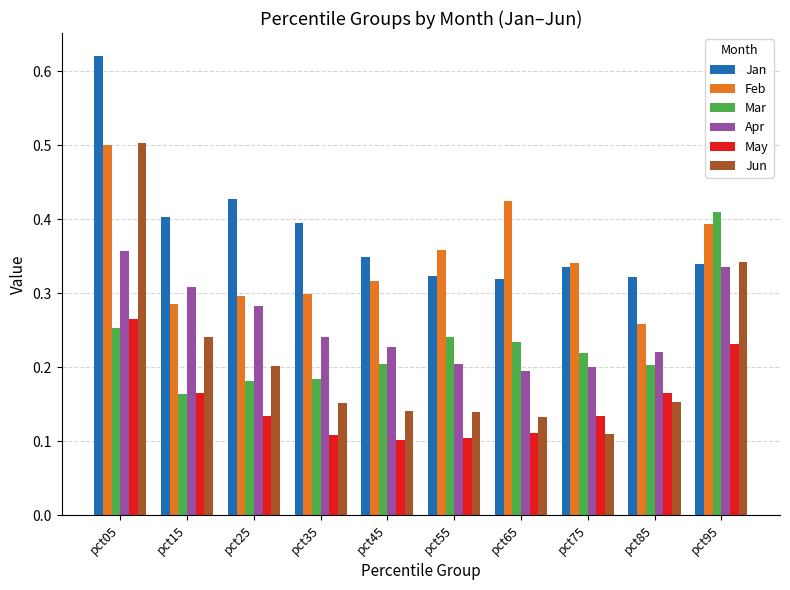

How many groups of bars are there?

10